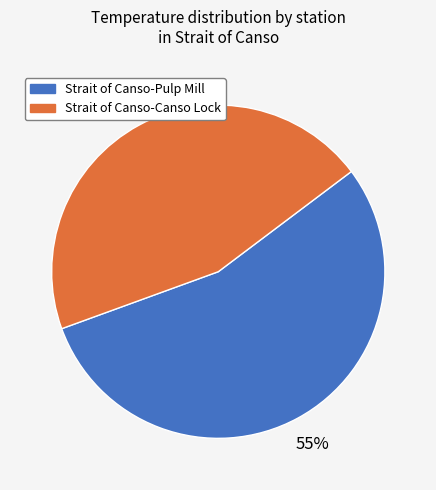

Is there a majority slice in this chart?

Yes